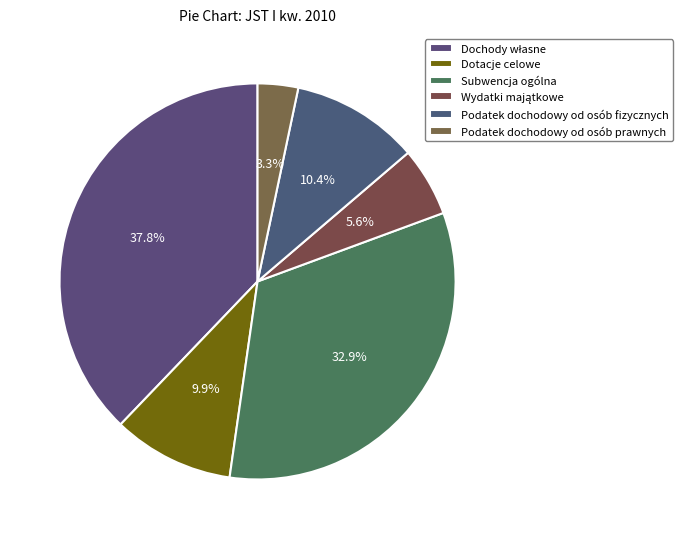

How many slices are in this pie chart?

6